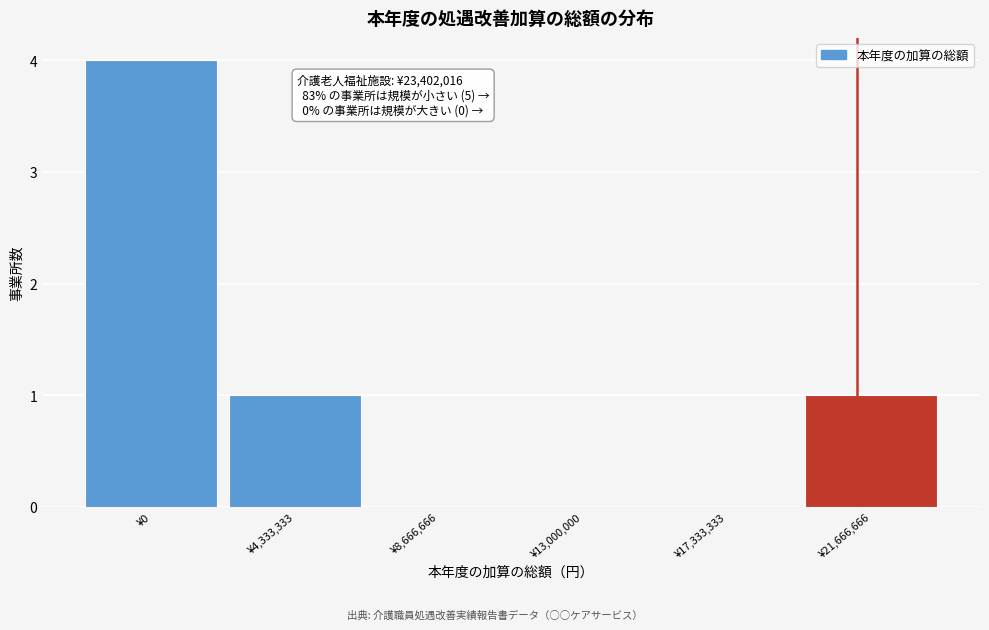

Reading left to right, list all the values displayed in this chart.

¥0=4	¥4,333,333=1	¥8,666,666=0	¥13,000,000=0	¥17,333,333=0	¥21,666,666=1